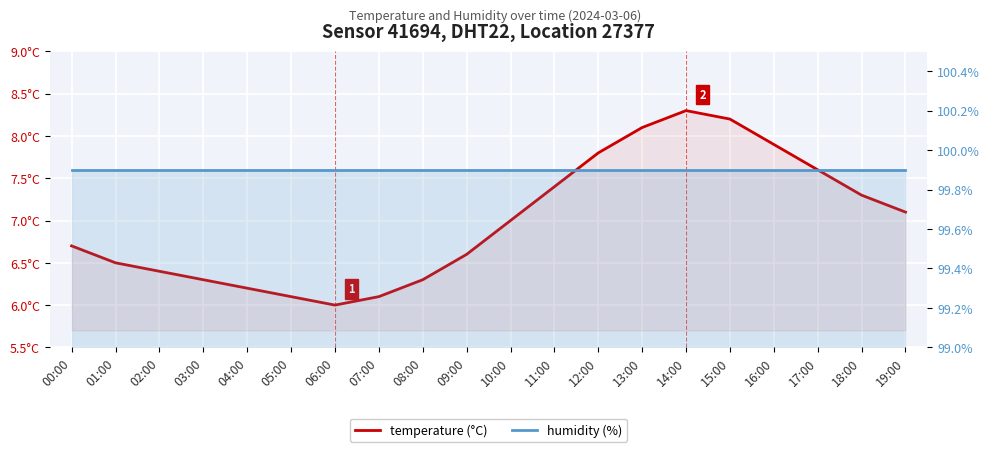

What is the maximum value for humidity (%)?

99.9